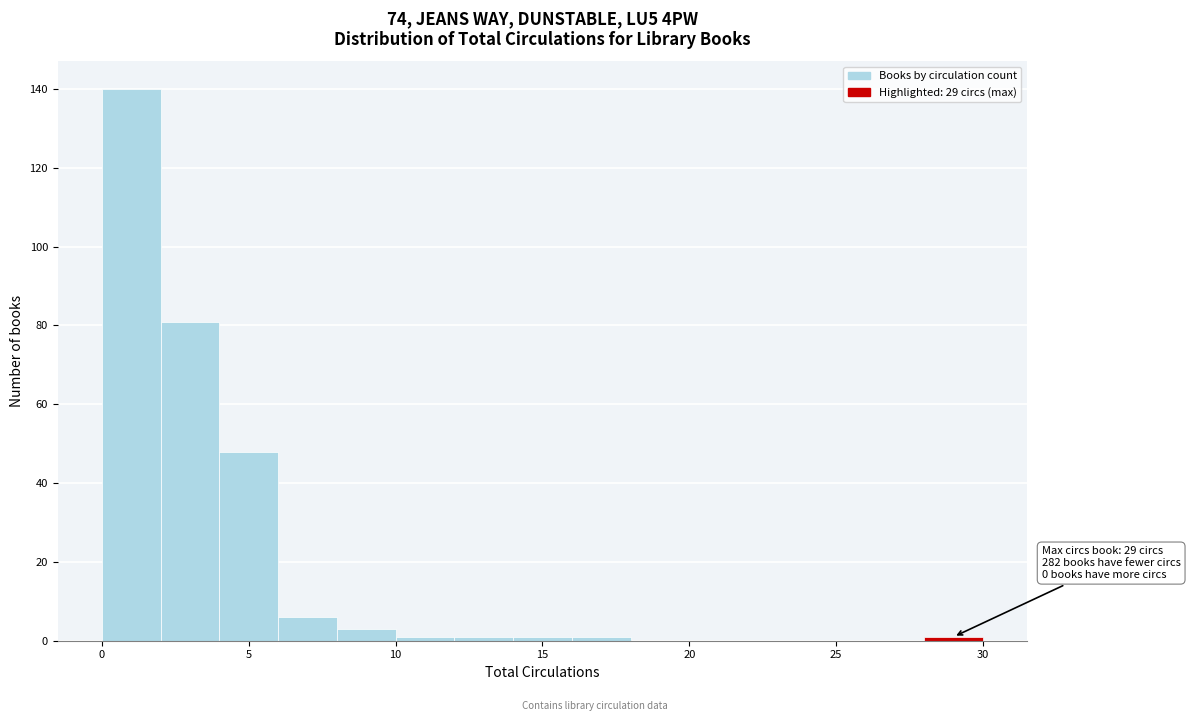

Which range on the x-axis has the tallest bar?

0 to 2